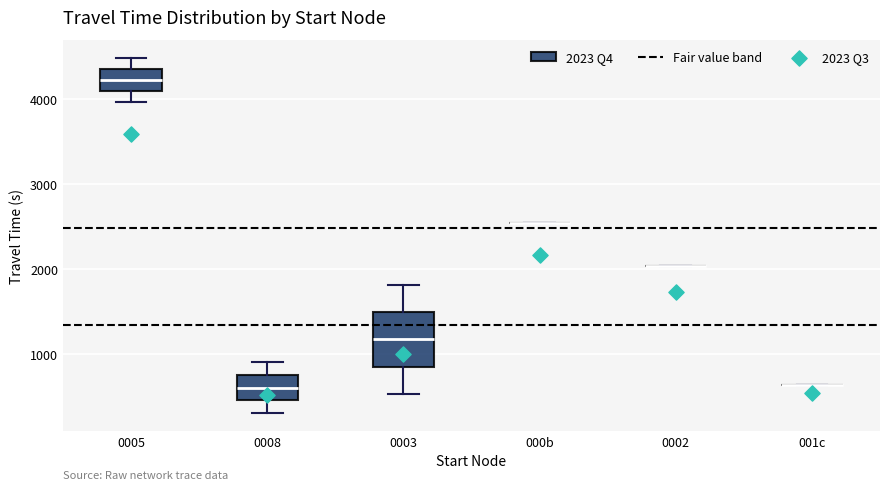

Comparing the boxes themselves (not the whiskers), which one is the tallest?

0003